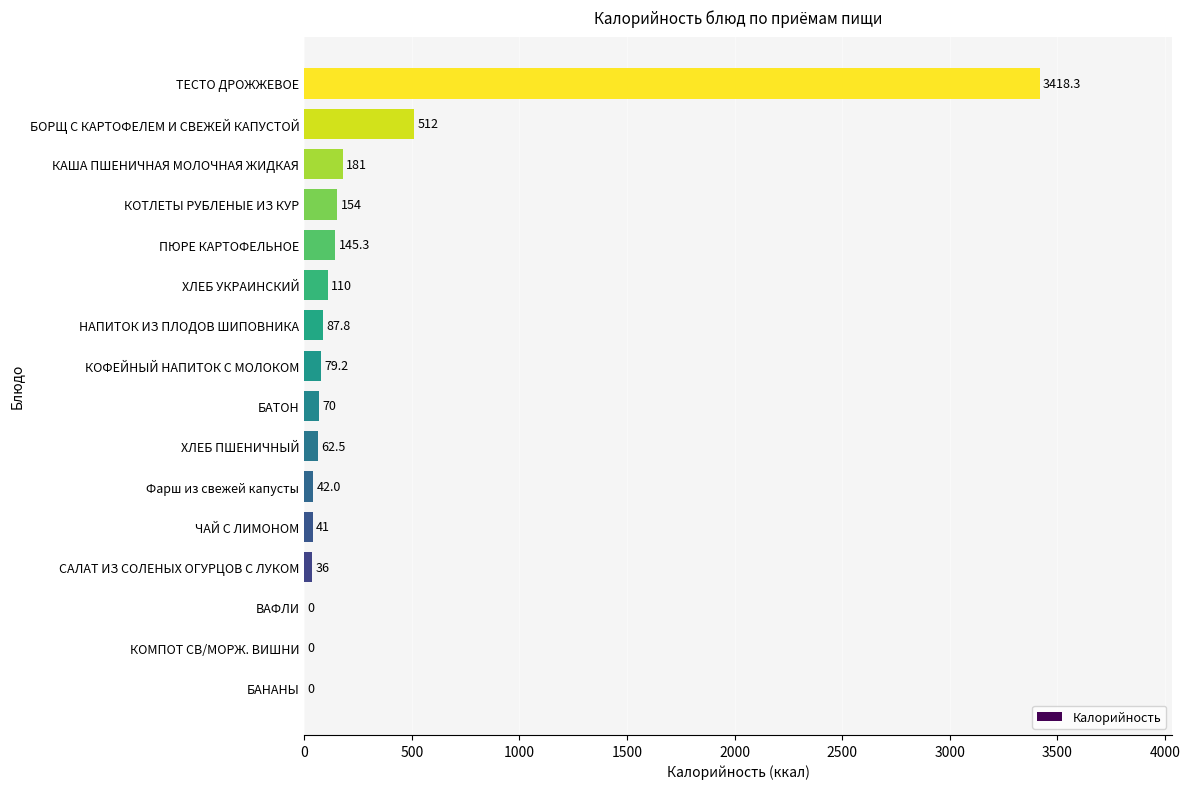

What is the change in value from ХЛЕБ УКРАИНСКИЙ to КАША ПШЕНИЧНАЯ МОЛОЧНАЯ ЖИДКАЯ?

+71.0